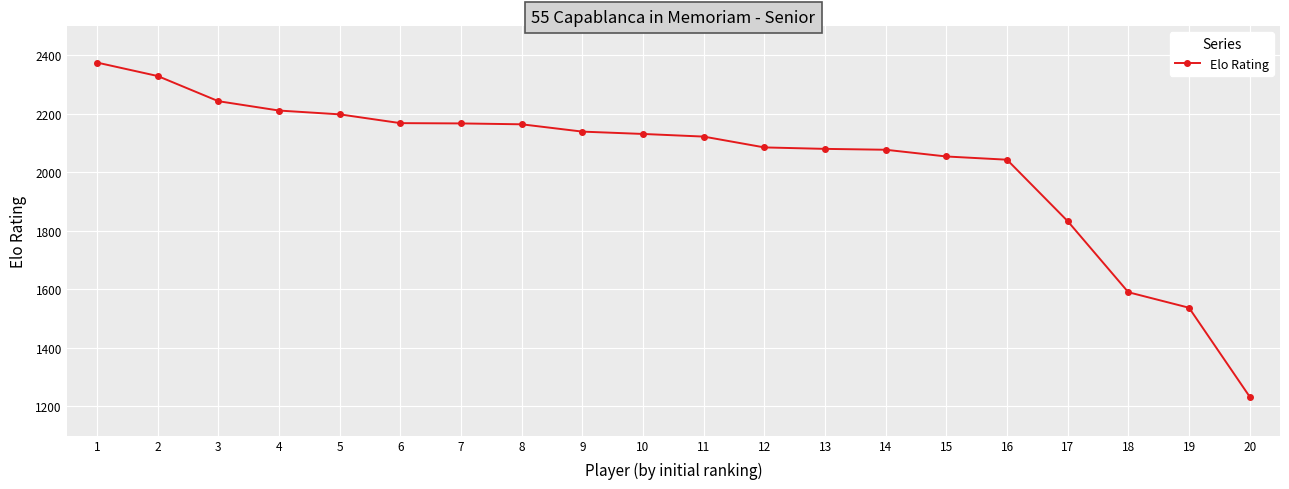

What is the change in value from 9 to 15?

-85